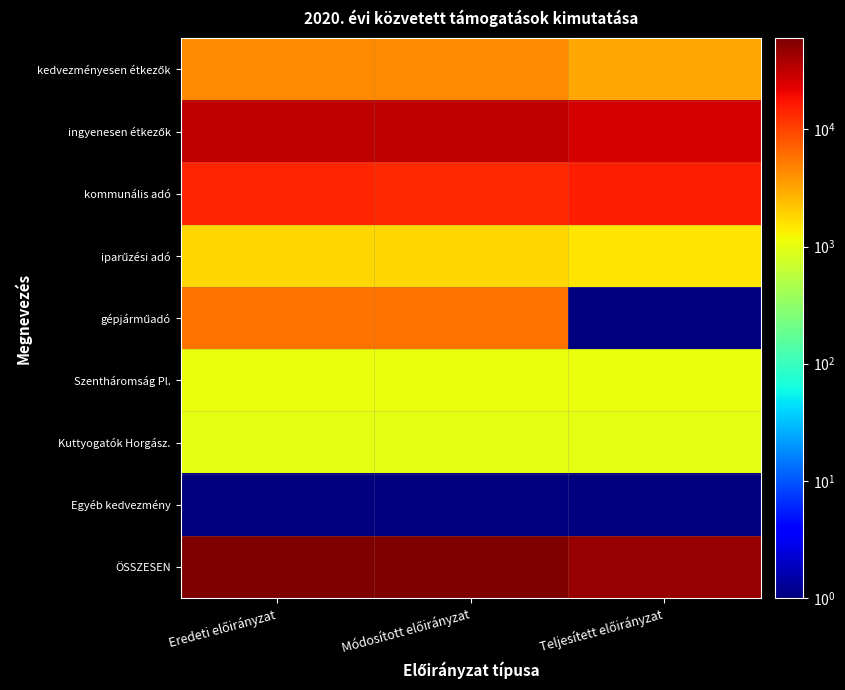

What is the total value across all series at Eredeti előirányzat?

119550.1